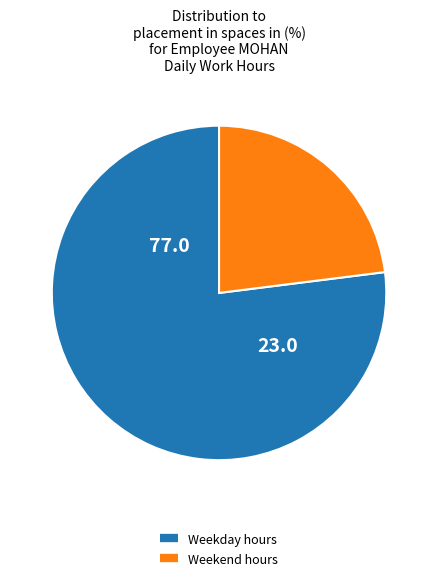

Is there any slice that represents more than half of the pie?

Yes